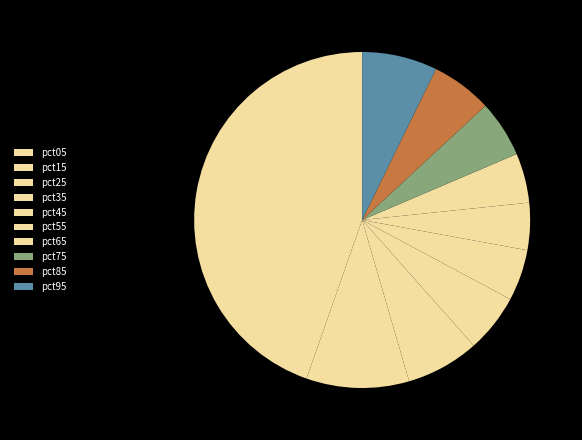

To the nearest percent, what is the combined percentage of pct05 and pct55?

49%